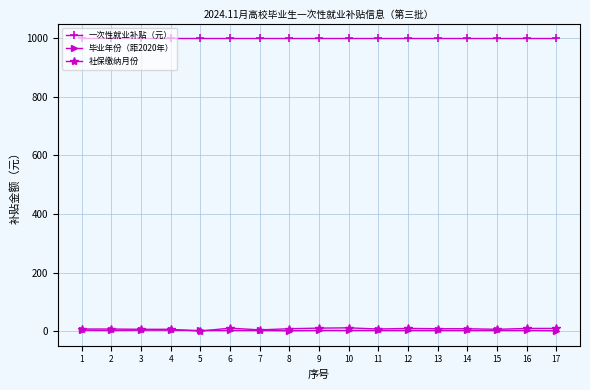

True or false: 一次性就业补贴（元） and 社保缴纳月份 cross at least once.

False